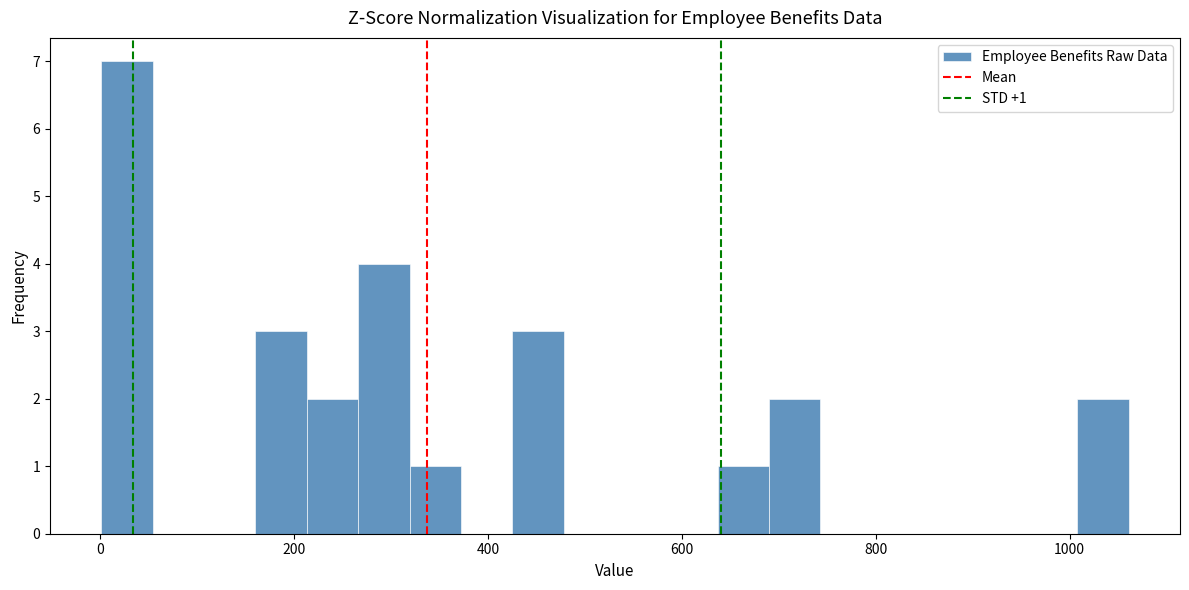

Around what value on the x-axis is the tallest bar? Give the approximate position of its centre, as read against the axis.

20